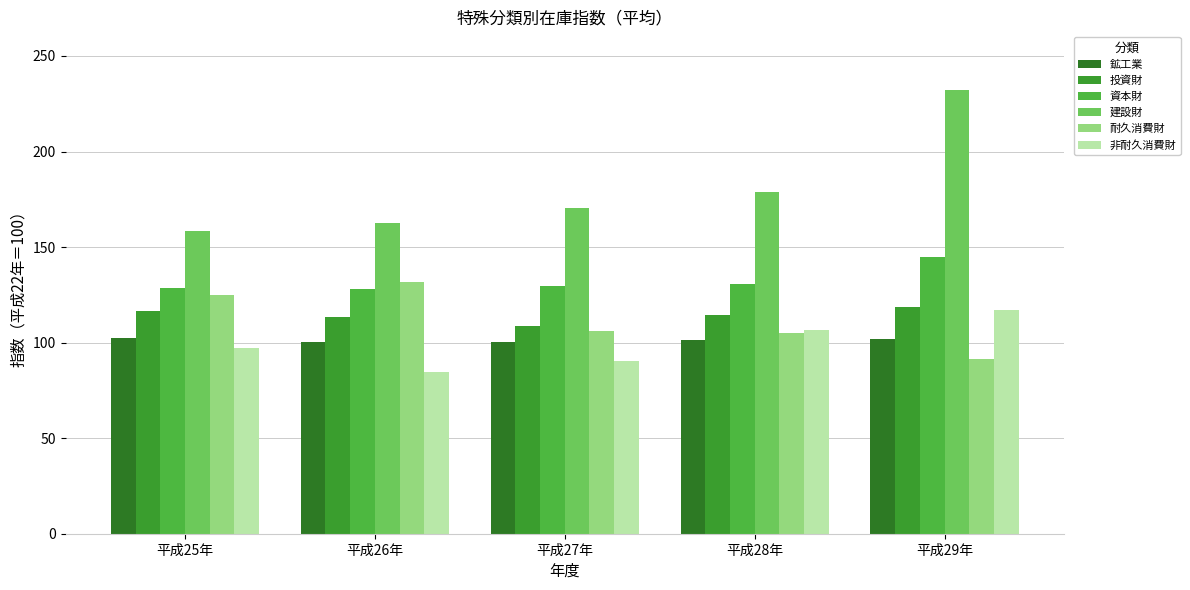

Which category has the highest value across all series?

平成29年